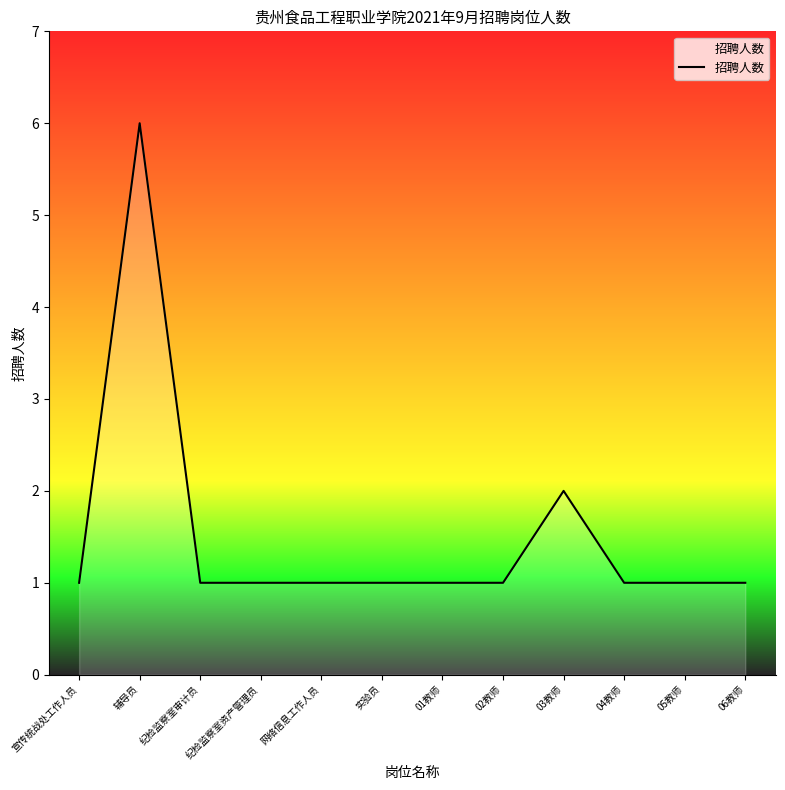

What position from the left is 网络信息工作人员?

5